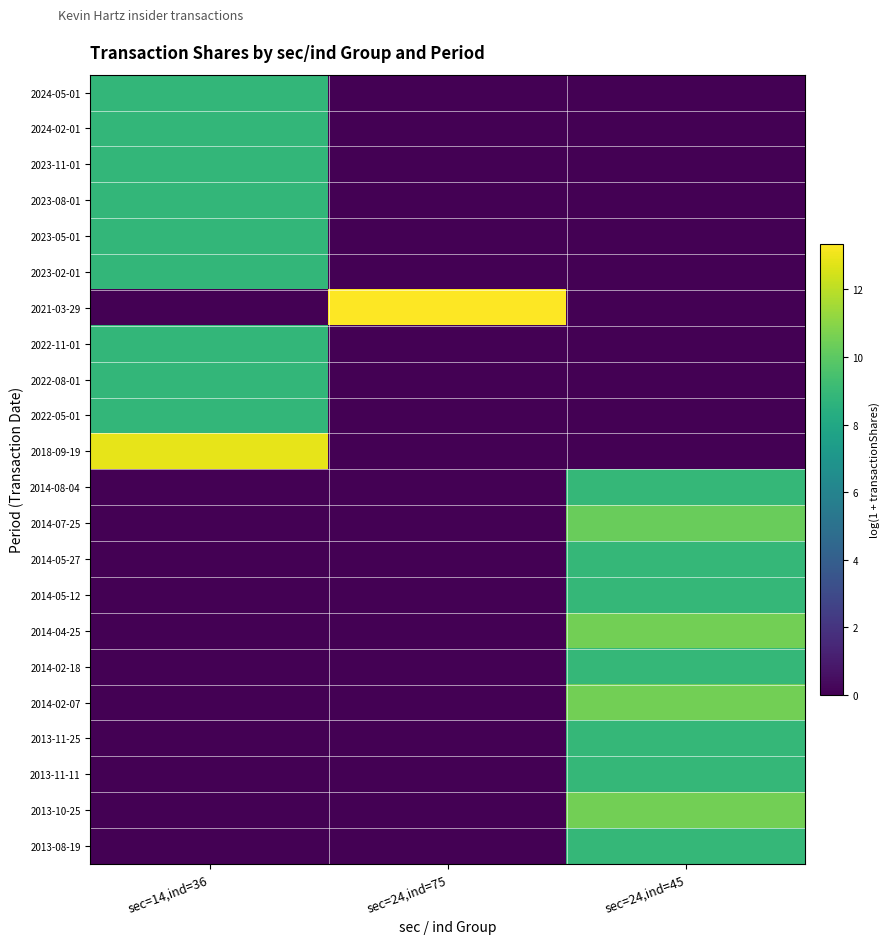

At which category does the chart reach its peak across all series?

sec=24,ind=75